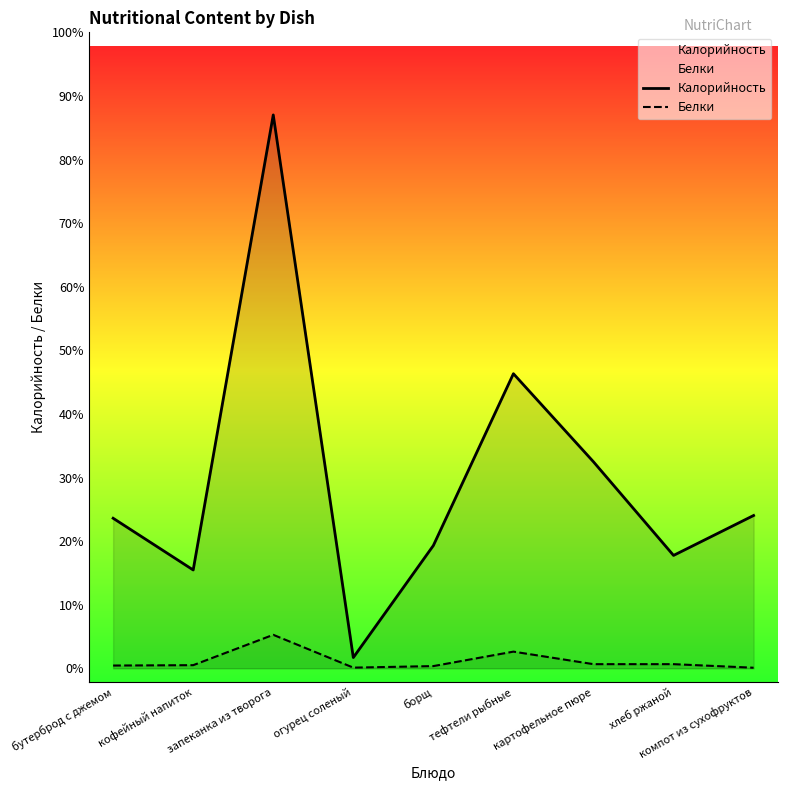

List the labels in order of Белки value, largest first.

запеканка из творога, тефтели рыбные, картофельное пюре, хлеб ржаной, кофейный напиток, бутерброд с джемом, борщ, огурец соленый, компот из сухофруктов